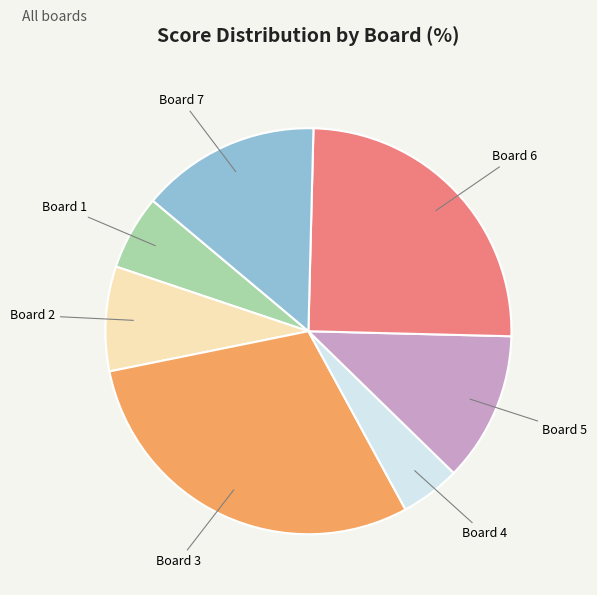

Between Board 4 and Board 6, which is larger?

Board 6